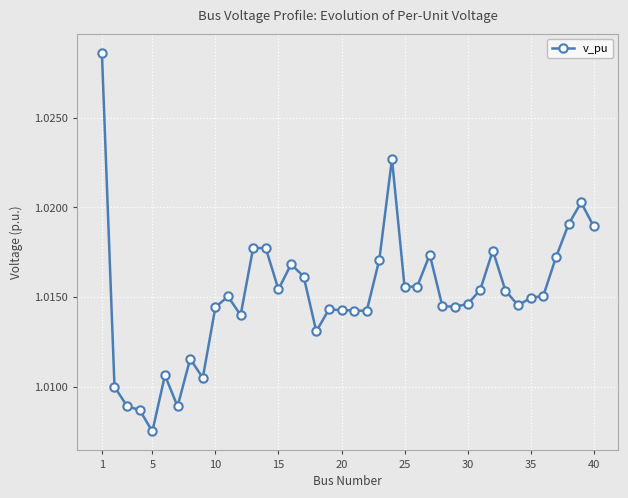

True or false: there are more than 0 points higher than both neighbors.

True